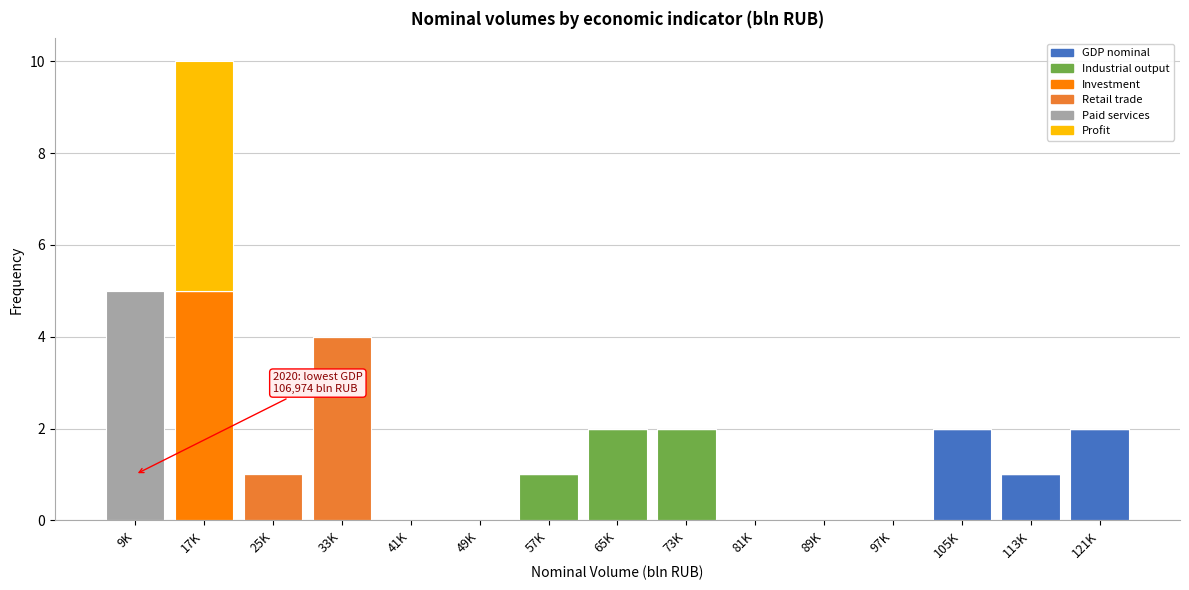

At which category is the sum across all series the highest?

17K